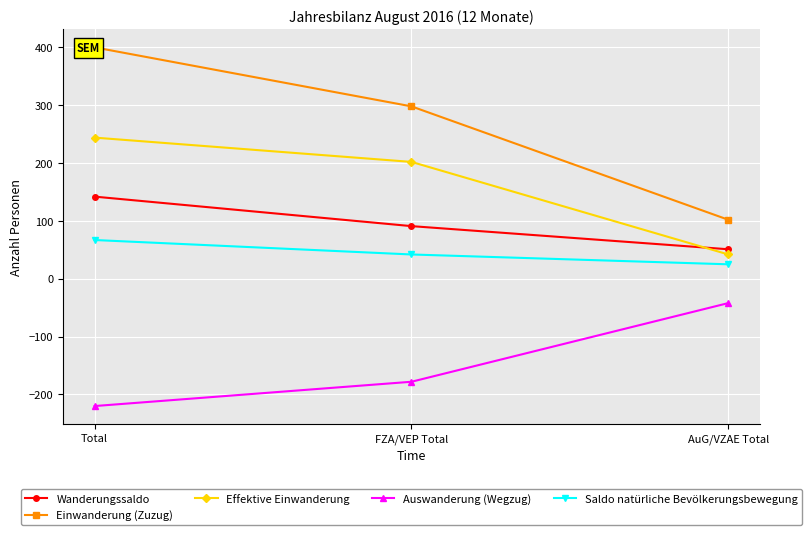

Reading left to right, extract all data points from this chart.

Wanderungssaldo: Total=142	FZA/VEP Total=91	AuG/VZAE Total=51
Einwanderung (Zuzug): Total=400	FZA/VEP Total=298	AuG/VZAE Total=102
Effektive Einwanderung: Total=244	FZA/VEP Total=202	AuG/VZAE Total=42
Auswanderung (Wegzug): Total=-220	FZA/VEP Total=-178	AuG/VZAE Total=-42
Saldo natürliche Bevölkerungsbewegung: Total=67	FZA/VEP Total=42	AuG/VZAE Total=25